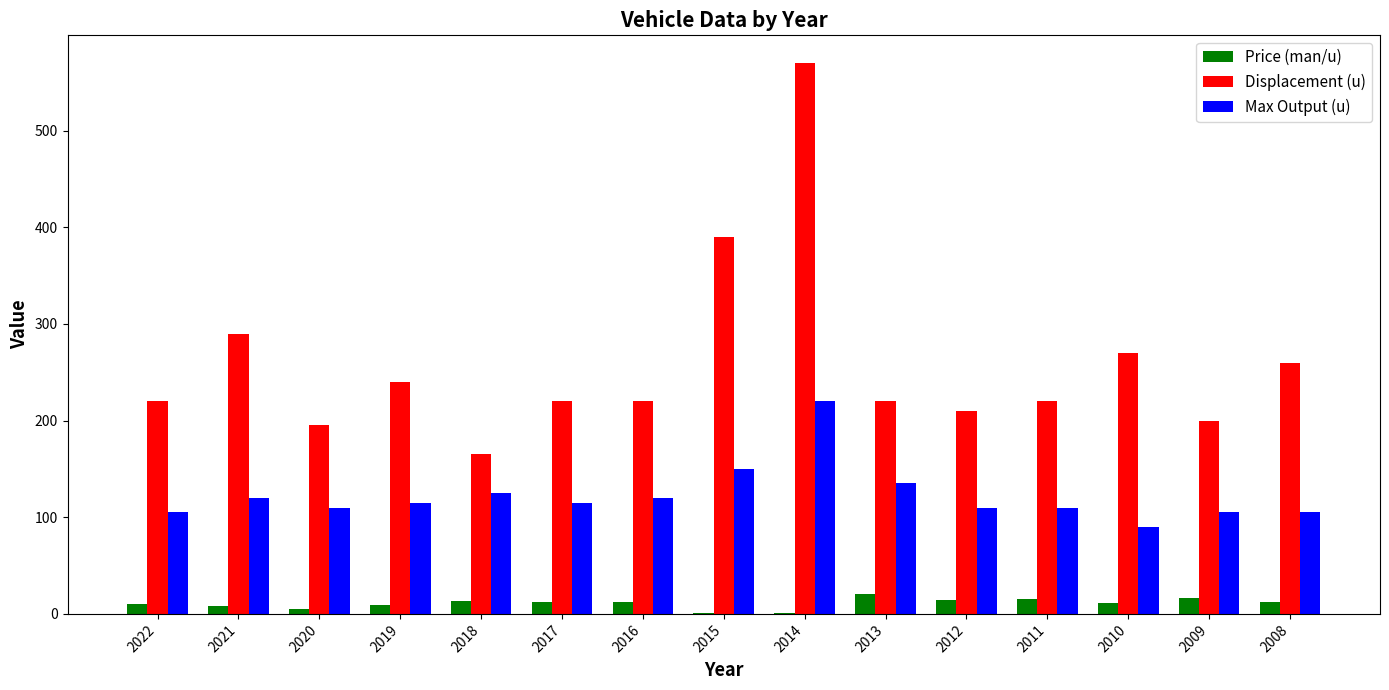

Where is Displacement (u) nearest to the value 367?

2015